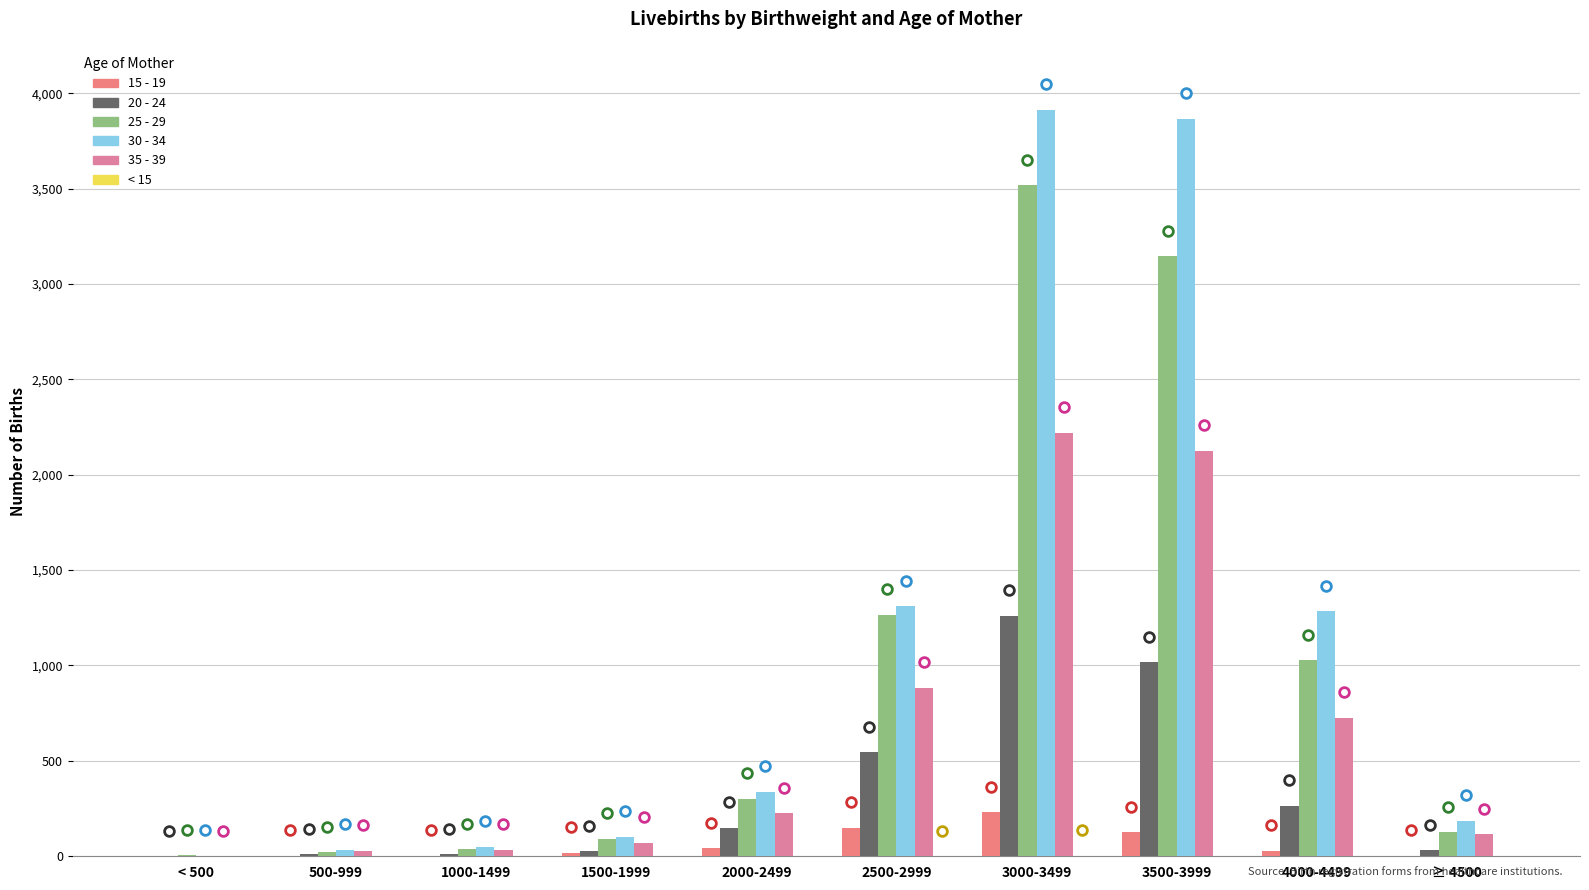

How many groups of bars are there?

10